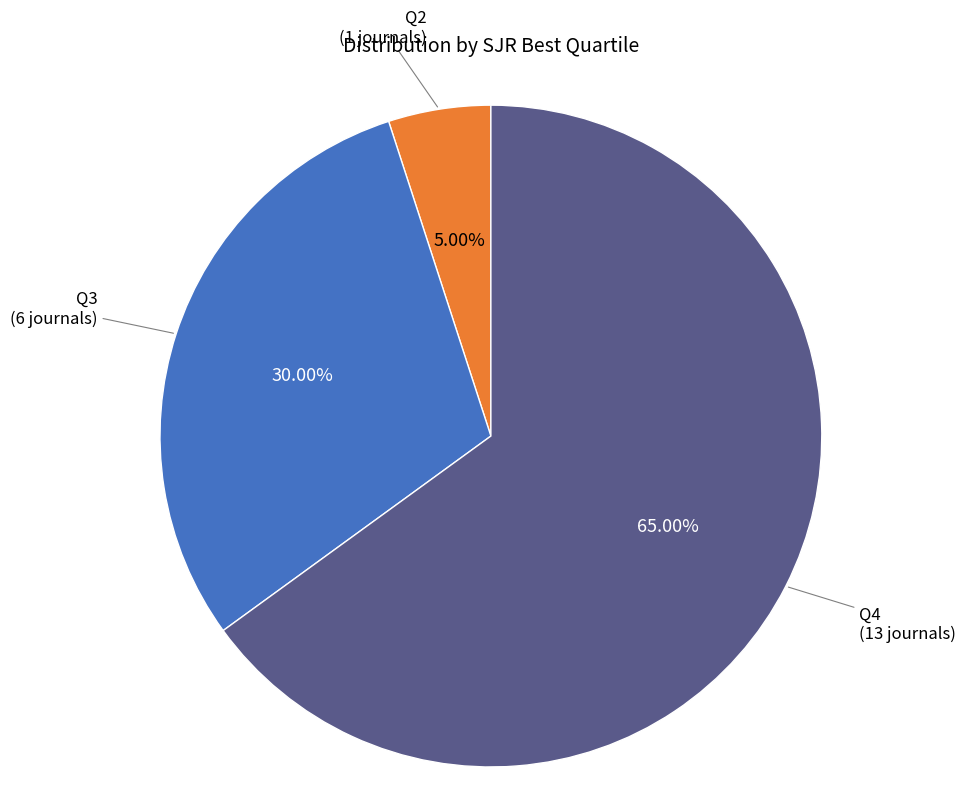

Rank the categories by value from lowest to highest.

Q2, Q3, Q4